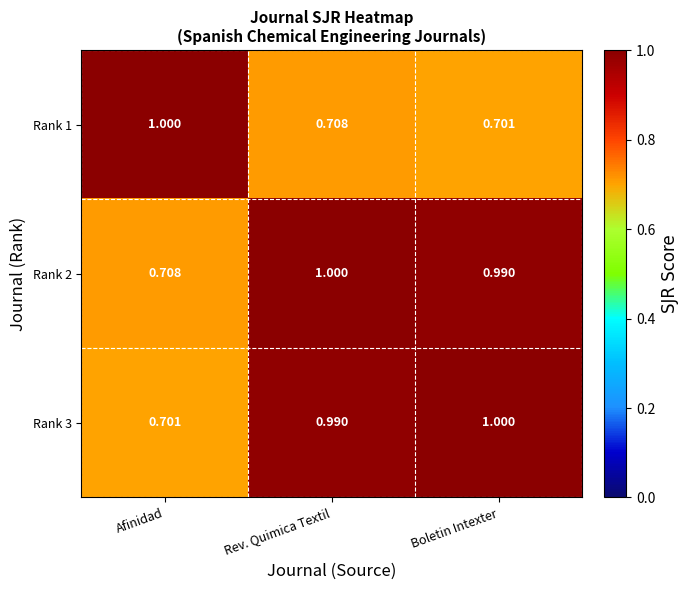

Which category has the highest value in the Rank 1 series?

Afinidad